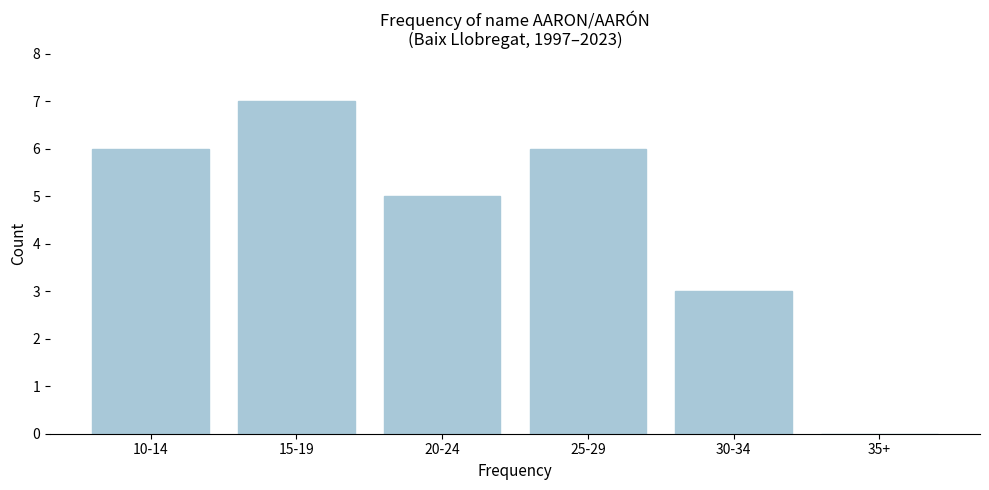

Reading right to left, list all the values displayed in this chart.

35+=0	30-34=3	25-29=6	20-24=5	15-19=7	10-14=6